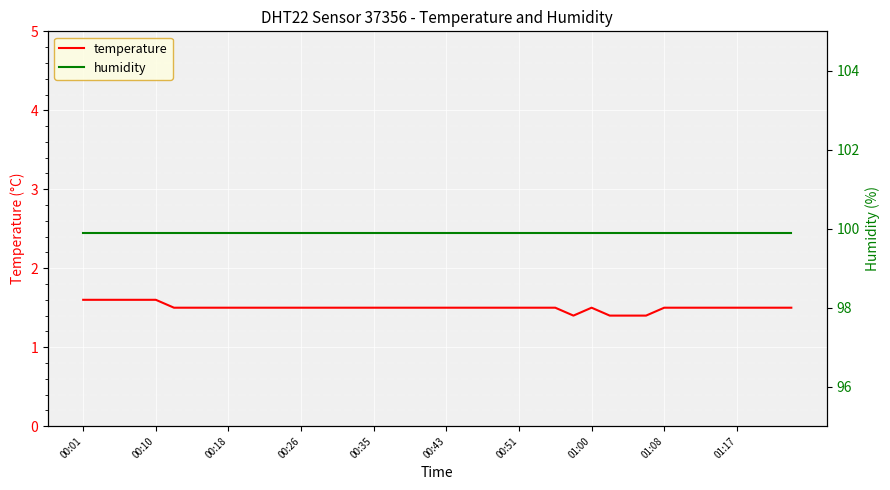

List the series in order of their peak value, lowest first.

temperature, humidity